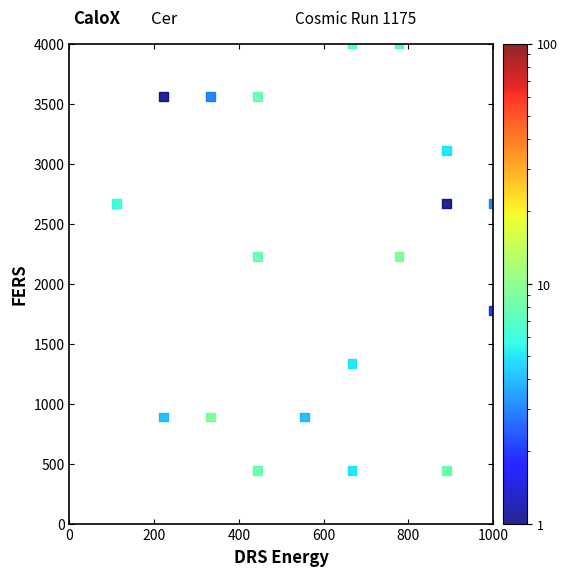

What is the range of Y values (max minus min)?

3555.6